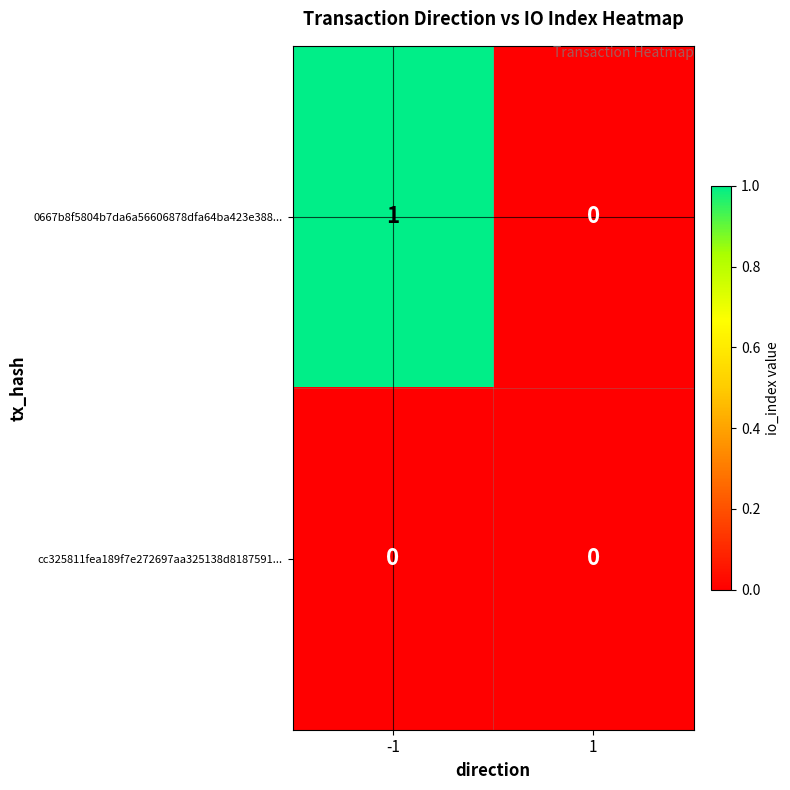

The value of 0667b8f5804b7da6a56606878dfa64ba423e388... at -1 is 1. True or false?

True